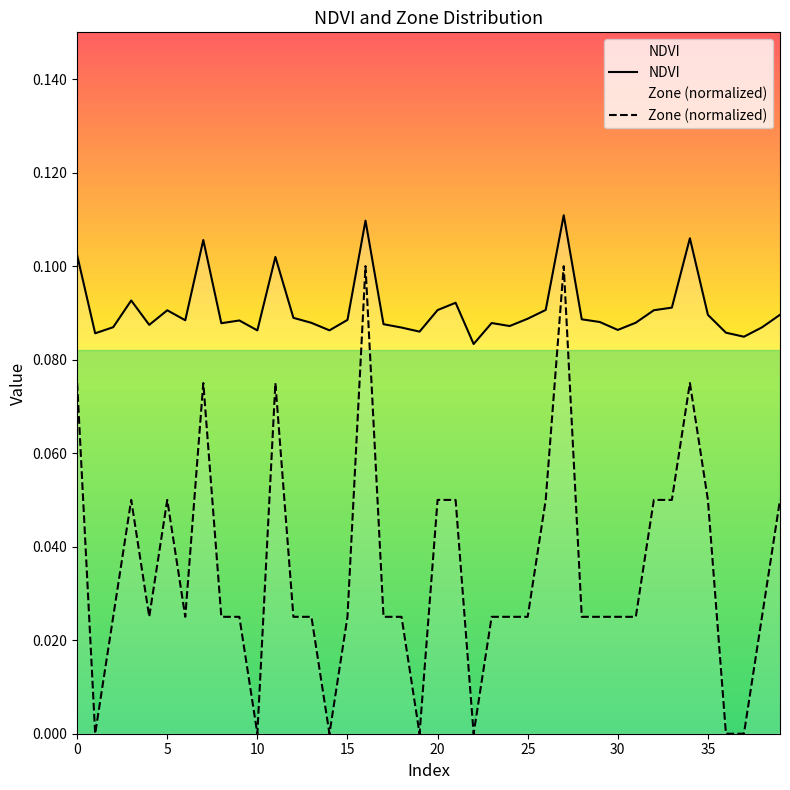

True or false: NDVI and Zone (normalized) cross at least once.

False